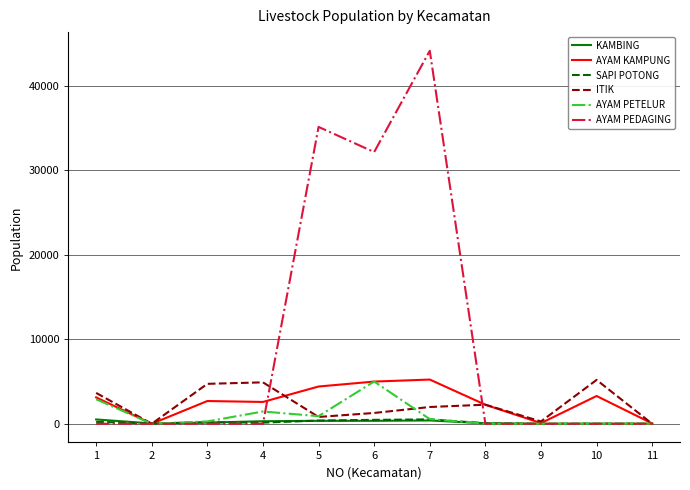

What is the sum of the AYAM KAMPUNG values at 11 and 4?

2615